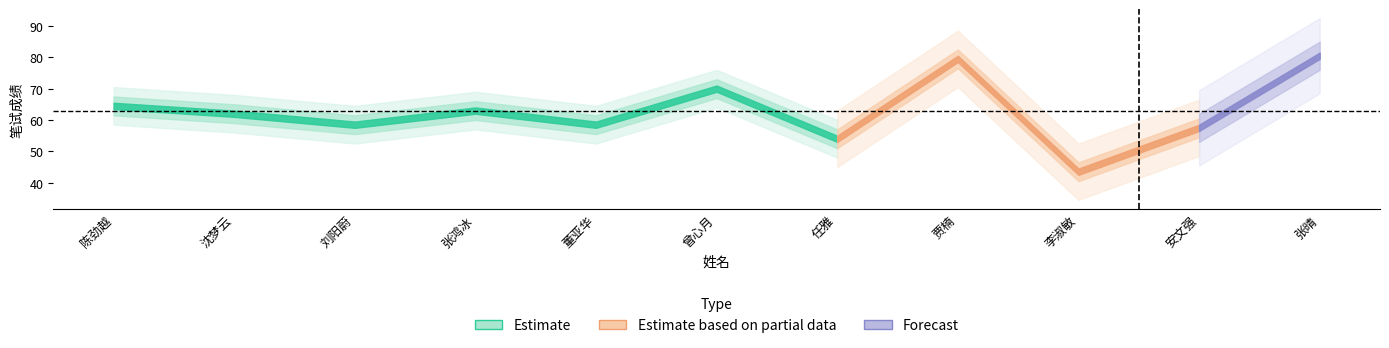

What is the label of the 9th point from the right?

刘阳蔚